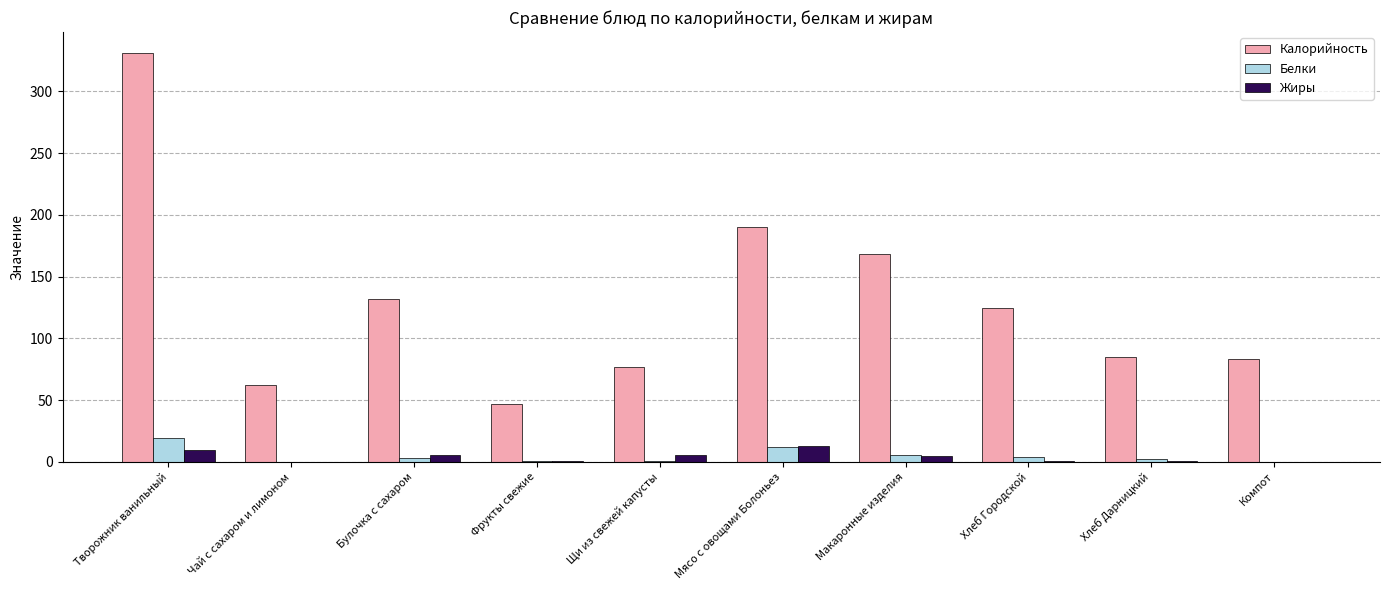

Which series changed the most between Макаронные изделия and Компот?

Калорийность